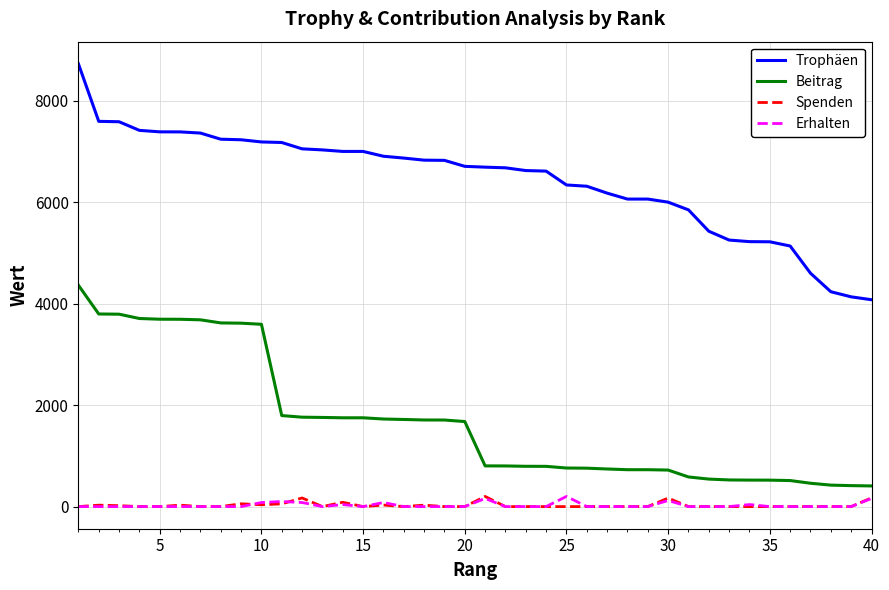

True or false: Spenden and Beitrag intersect in this chart.

False